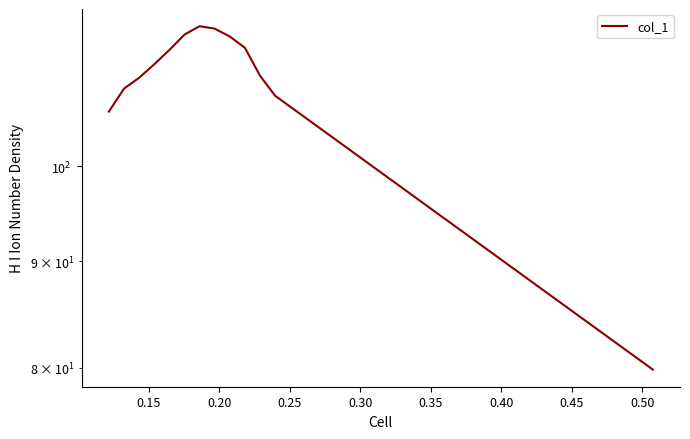

How many data points are above 112?

7